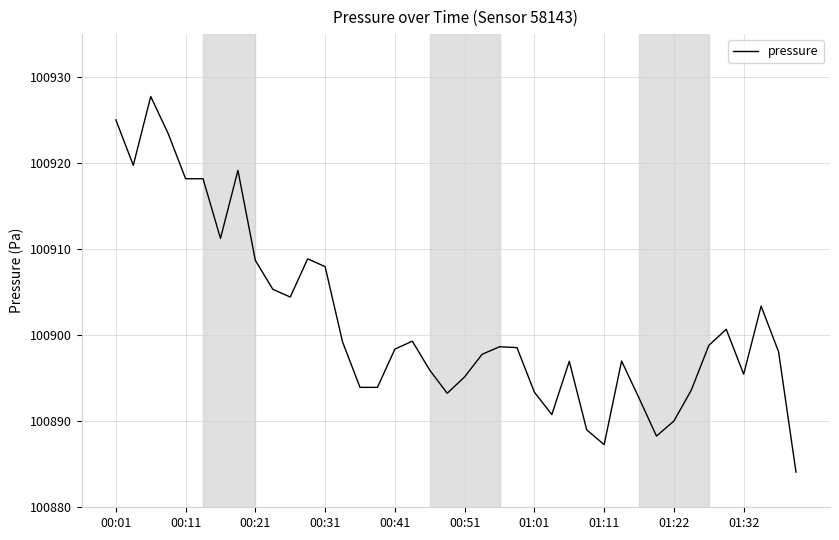

What is the minimum value shown in the chart?

100884.1